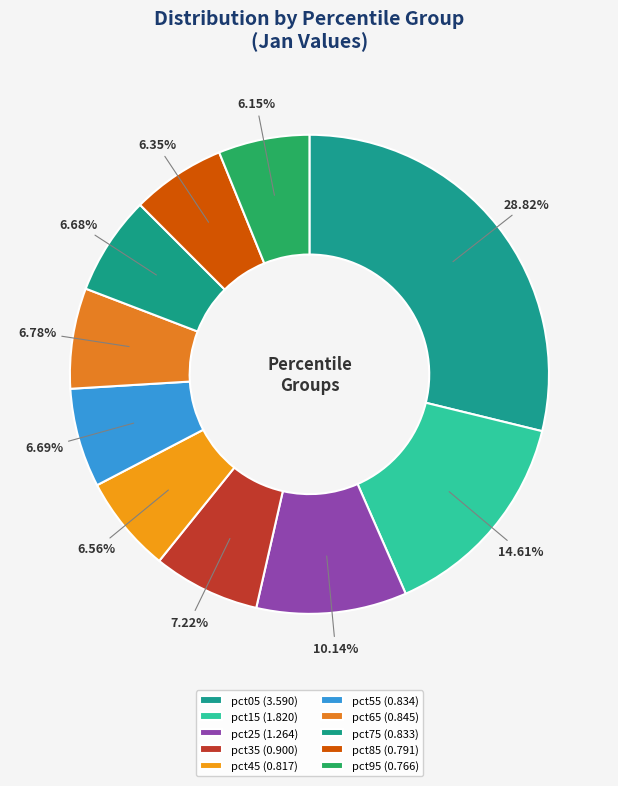

What percentage is the pct65 slice, to the nearest percent?

7%